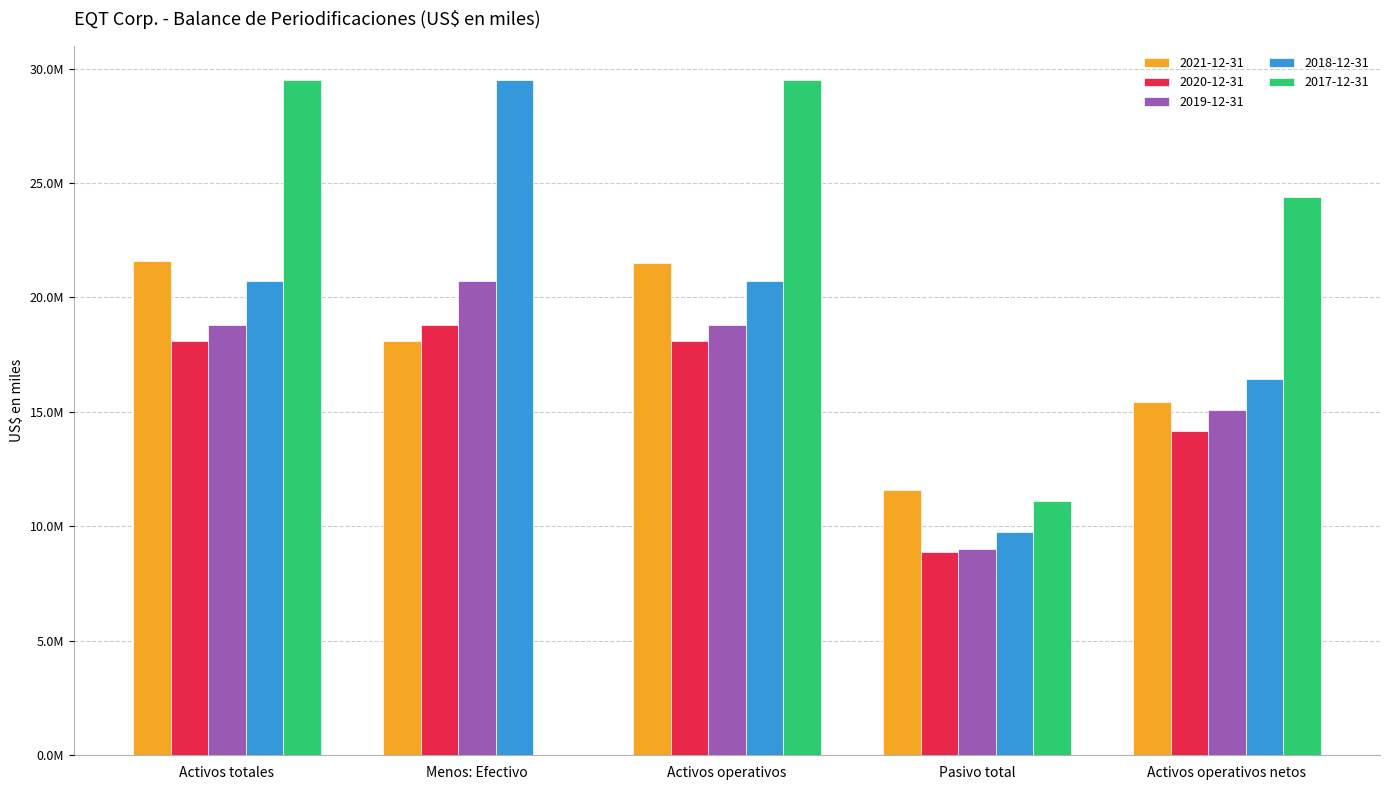

The 2017-12-31 series shows 29496293 at Activos operativos. True or false?

True